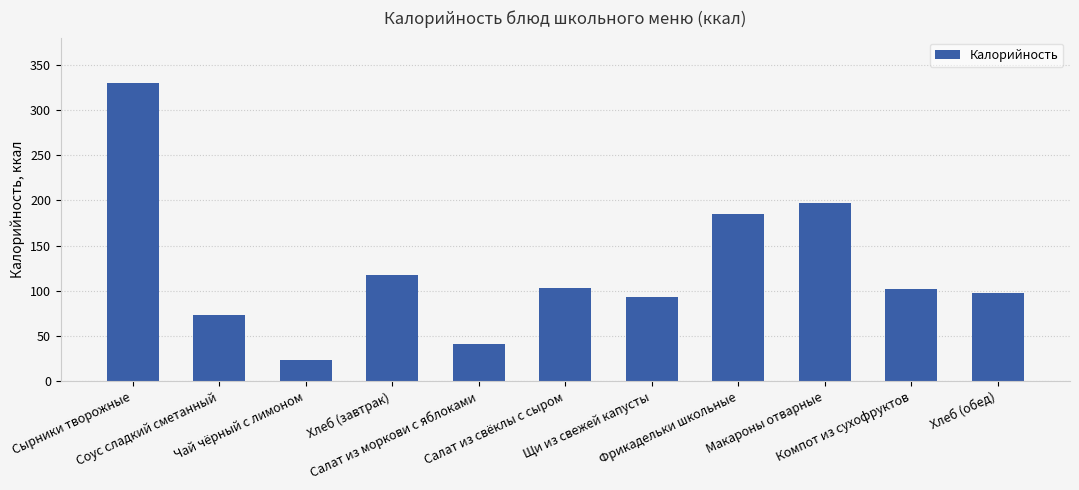

What is the value of the 2nd bar from the left?

73.6